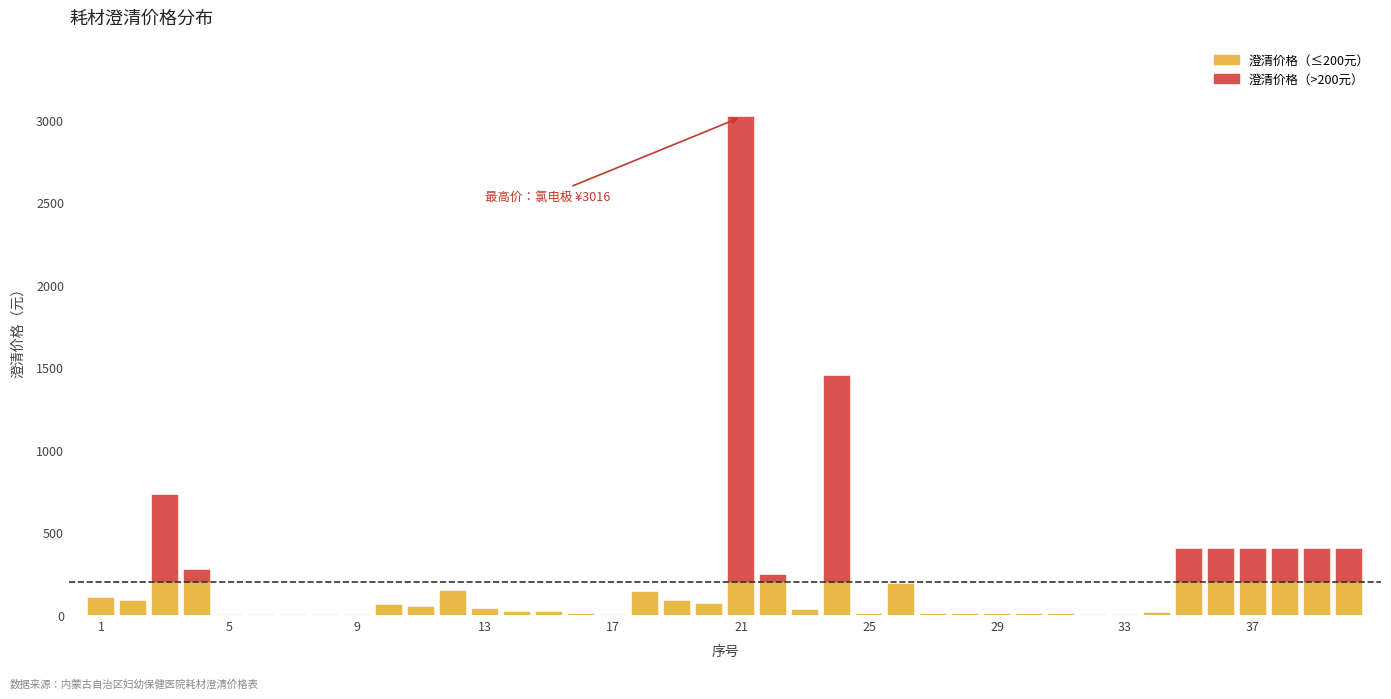

List the labels in order of value, smallest first.

5, 17, 32, 33, 6, 8, 7, 9, 31, 16, 25, 27, 28, 29, 30, 34, 15, 14, 23, 13, 11, 10, 20, 2, 19, 1, 18, 12, 26, 22, 4, 35, 36, 37, 38, 39, 40, 3, 24, 21